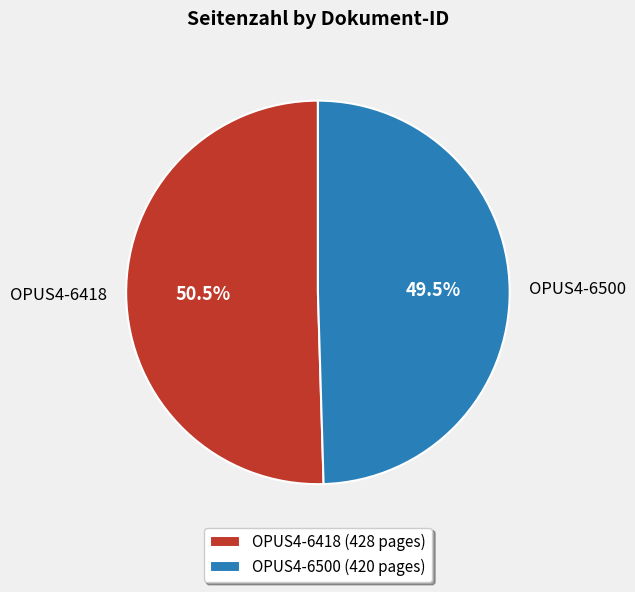

Approximately how many times larger is the value at OPUS4-6500 compared to OPUS4-6418?

1.0